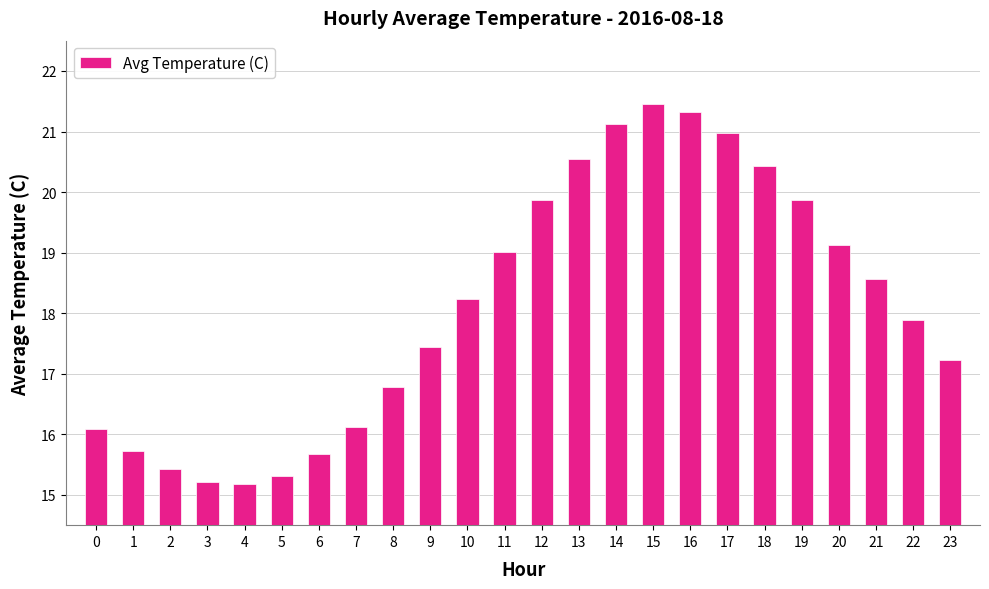

Is it true that the value at 7 is 28.5?

False